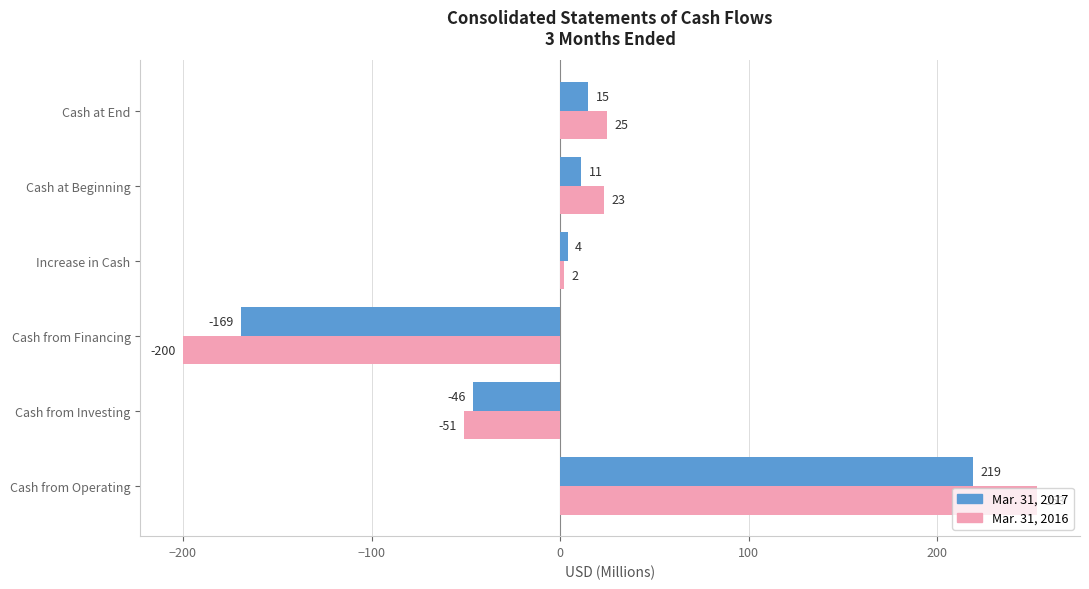

What is the sum of the Mar. 31, 2017 values at Cash at Beginning and Cash from Investing?

-35